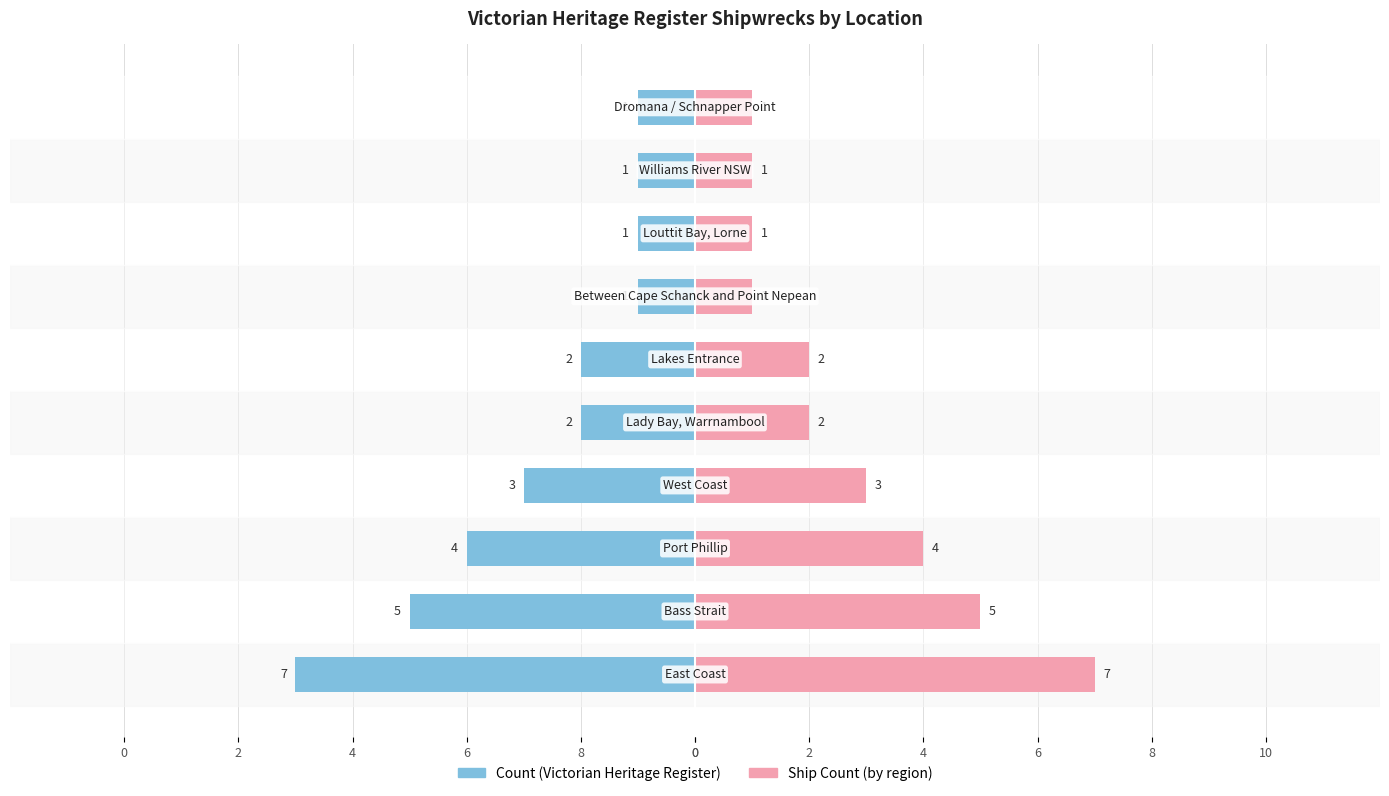

Reading left to right, extract all data points from this chart.

Count (Victorian Heritage Register): -7	-5	-4	-3	-2	-2	-1	-1	-1	-1
Ship Count (by region): 7	5	4	3	2	2	1	1	1	1